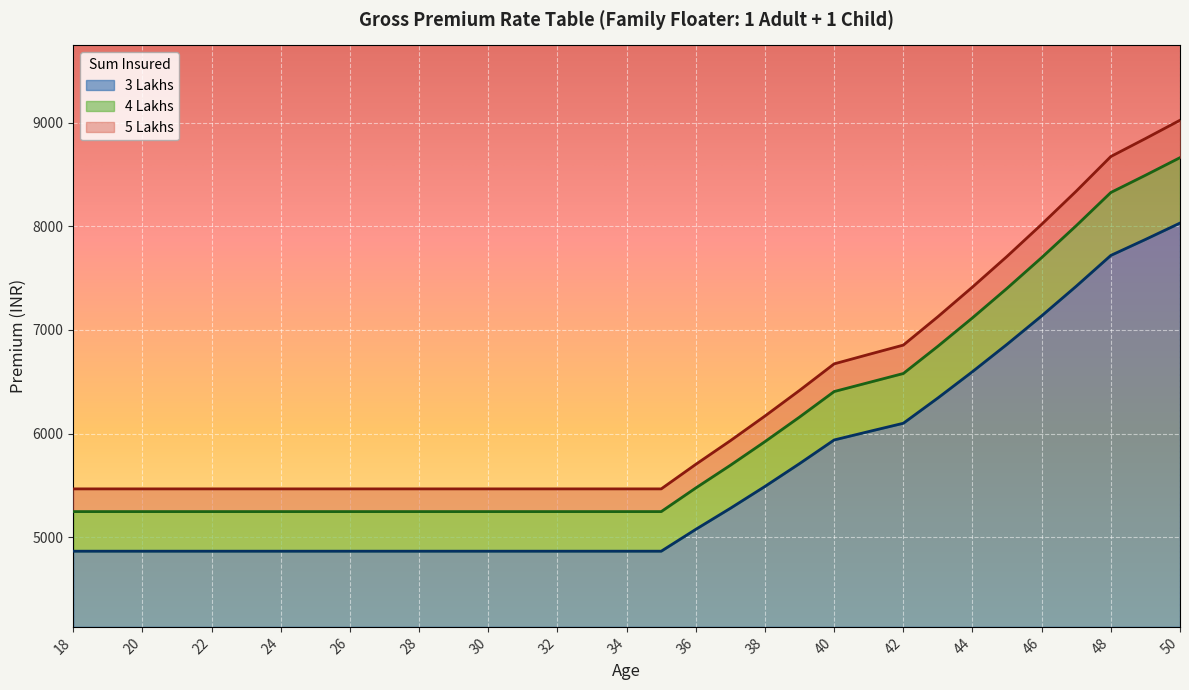

How many categories are shown in the chart?

33